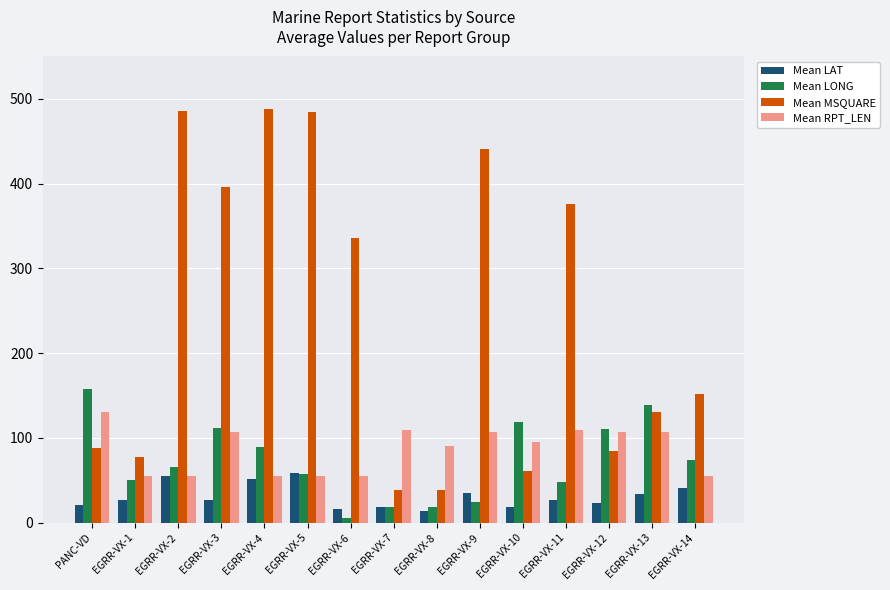

Which series has the largest total across all categories?

Mean MSQUARE